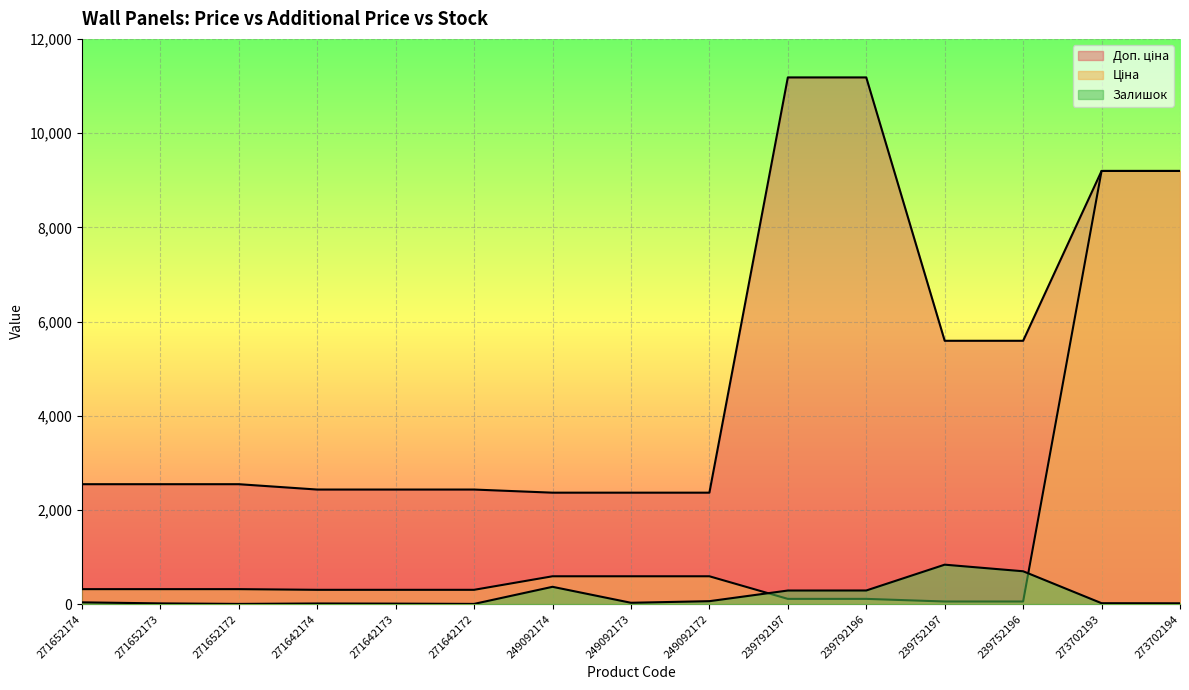

True or false: Залишок has a value of 18.5 at 271642173.

False